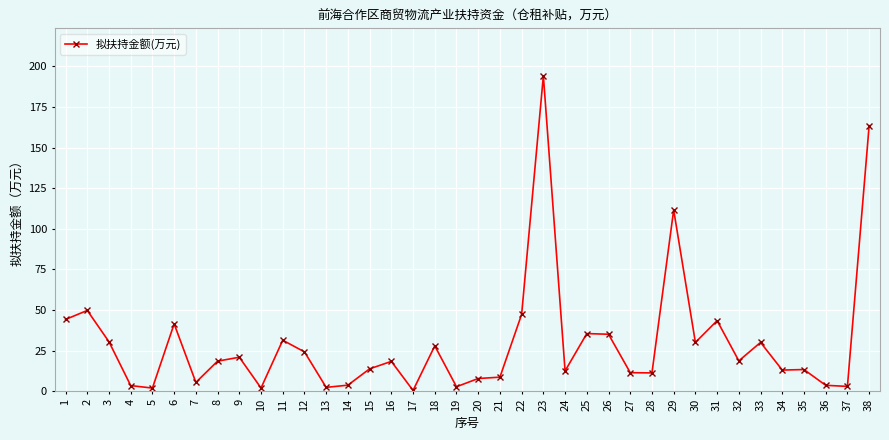

What is the greatest value displayed?

194.3